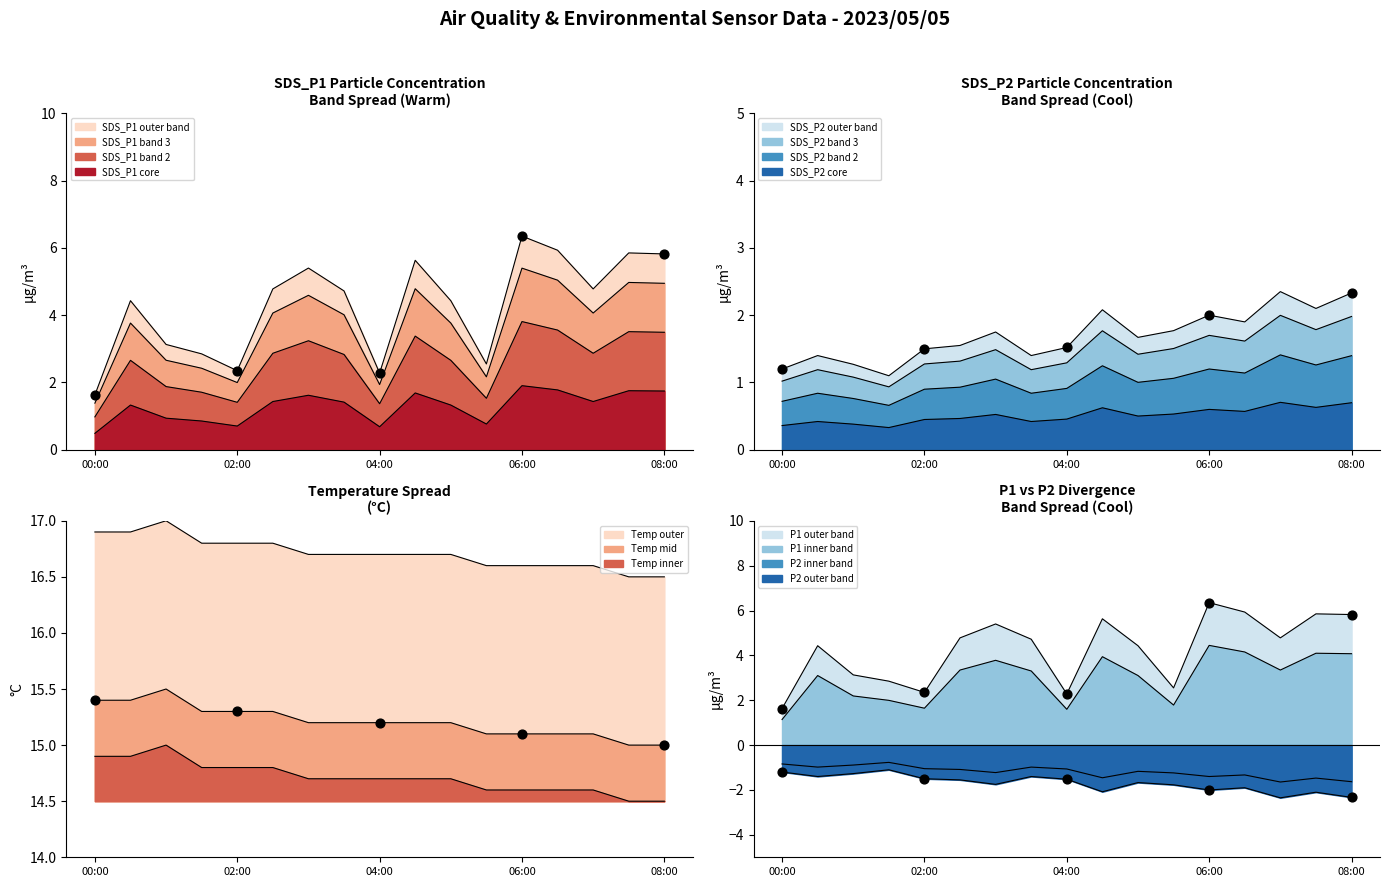

Which series reaches the maximum Y coordinate?

Temp